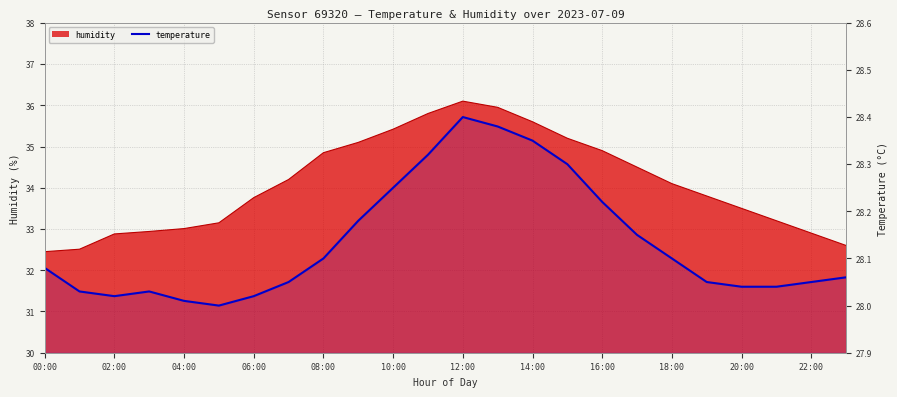

What is the average value?

28.1